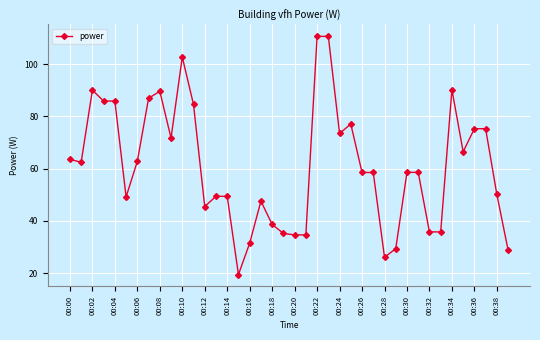

What is the minimum value shown in the chart?

19.5